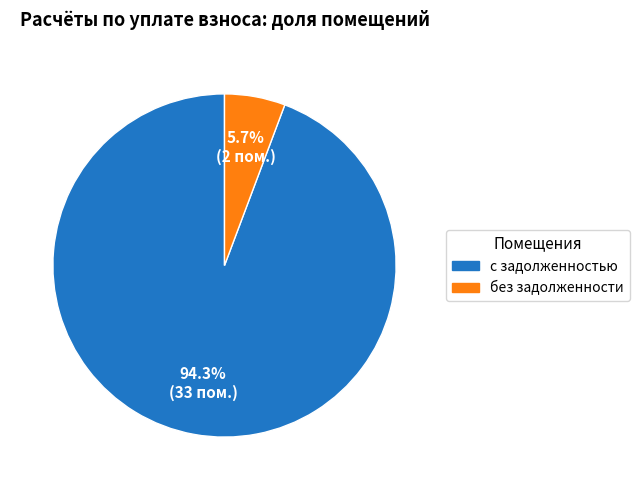

What portion of the pie excludes без задолженности?

94.3%